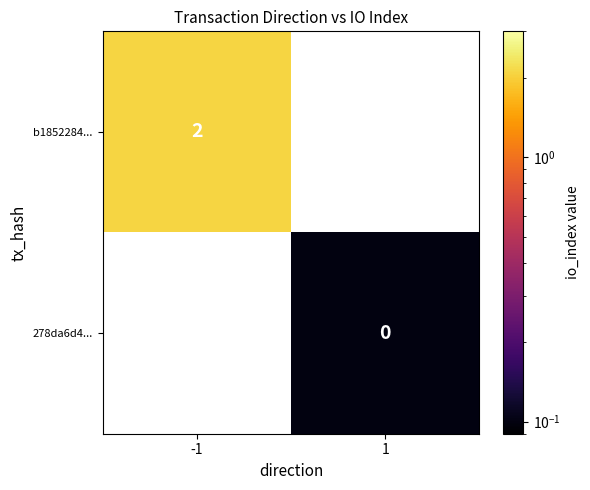

True or false: b1852284... has a value of 3.1 at -1.

False